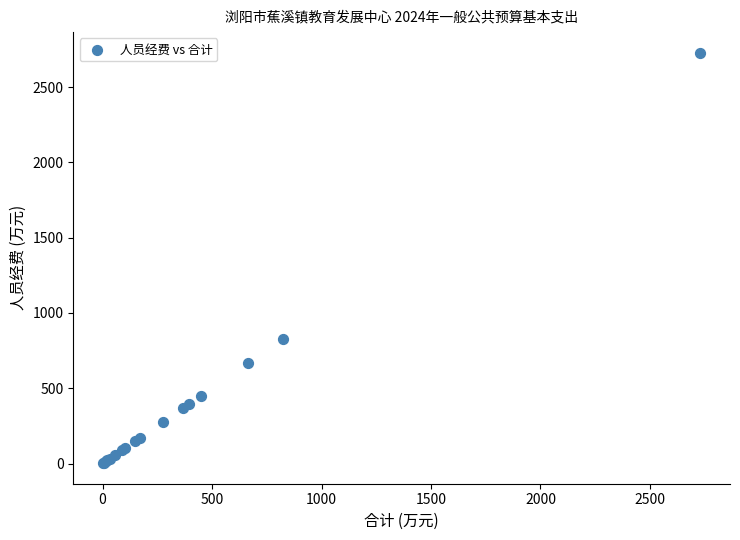

What Y value in the scatter plot is closest to 1365?

825.2